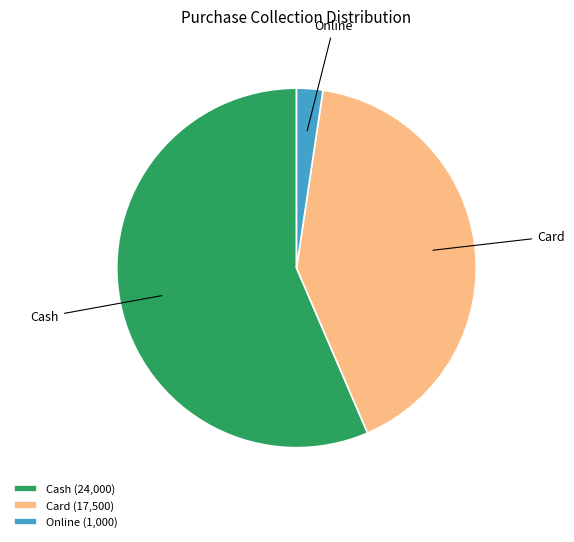

The Cash (24,000) slice represents 50% of the pie. True or false?

False